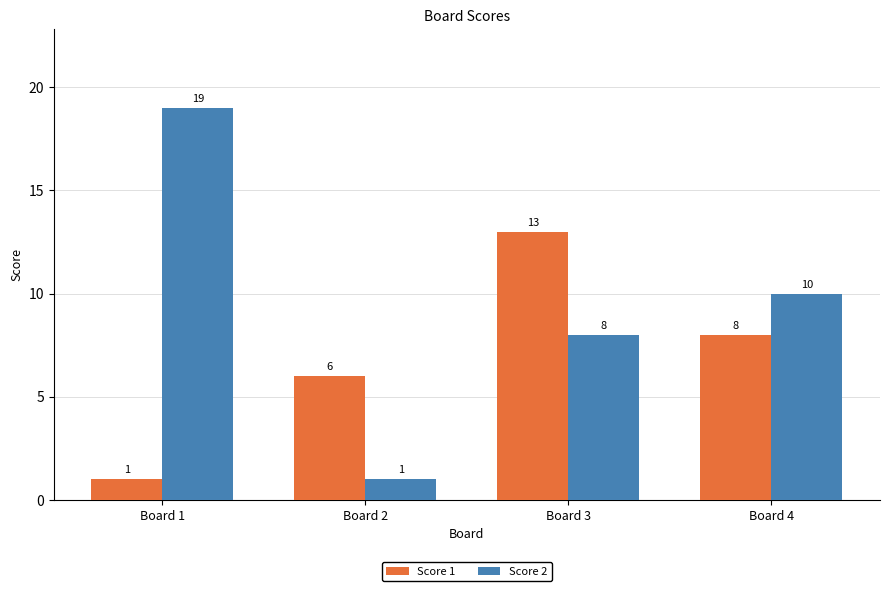

How many Score 2 values are between 8 and 19?

3